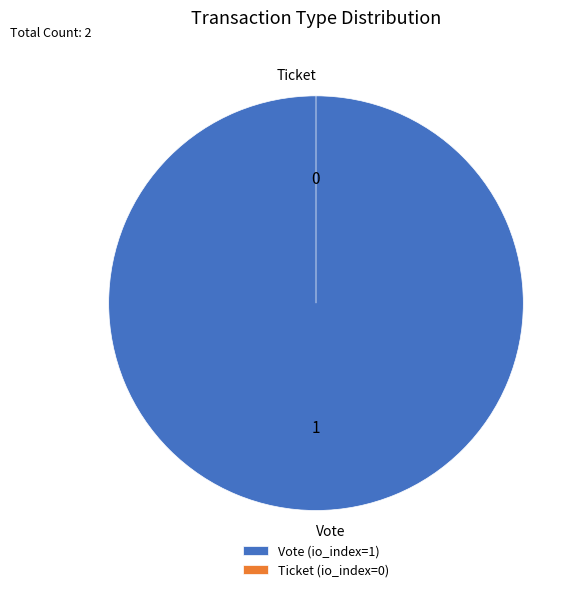

What is the majority slice?

Vote